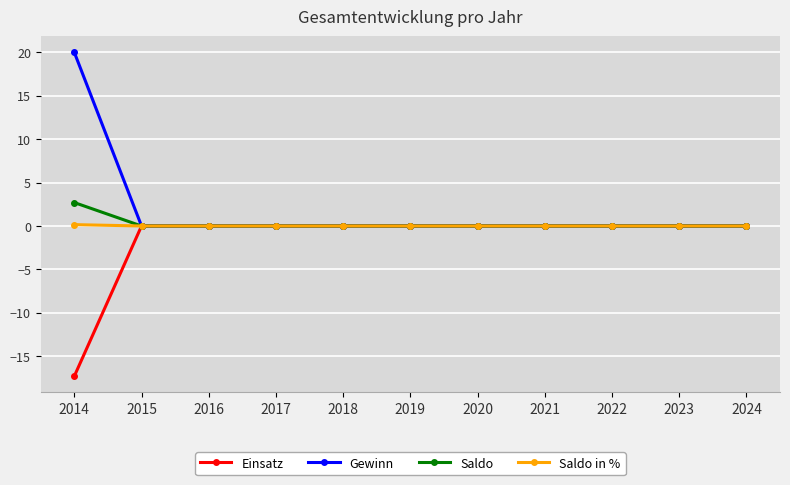

Which category has the highest value in the Saldo series?

2014